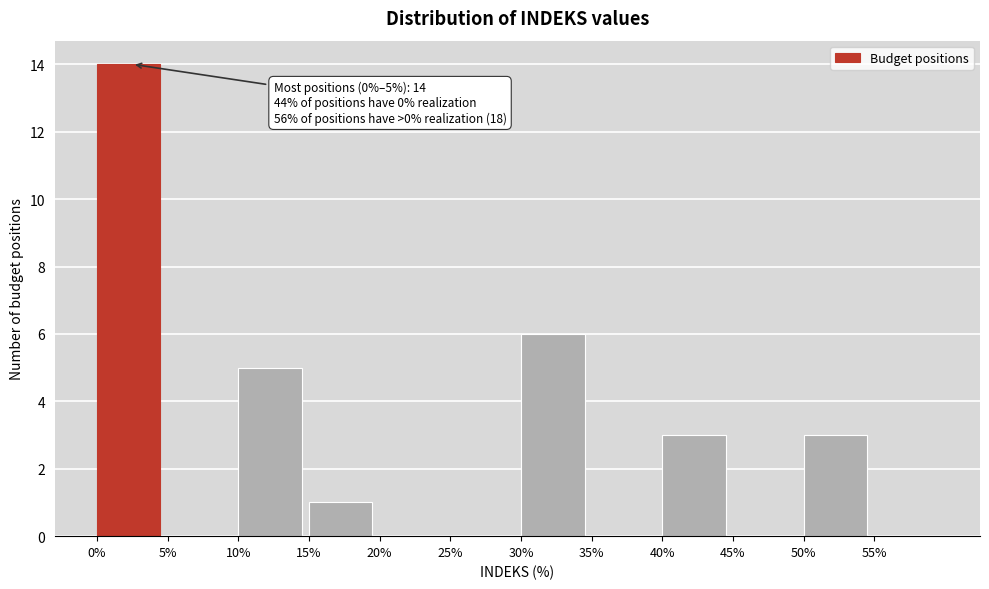

Which range on the x-axis has the tallest bar?

0 to 5